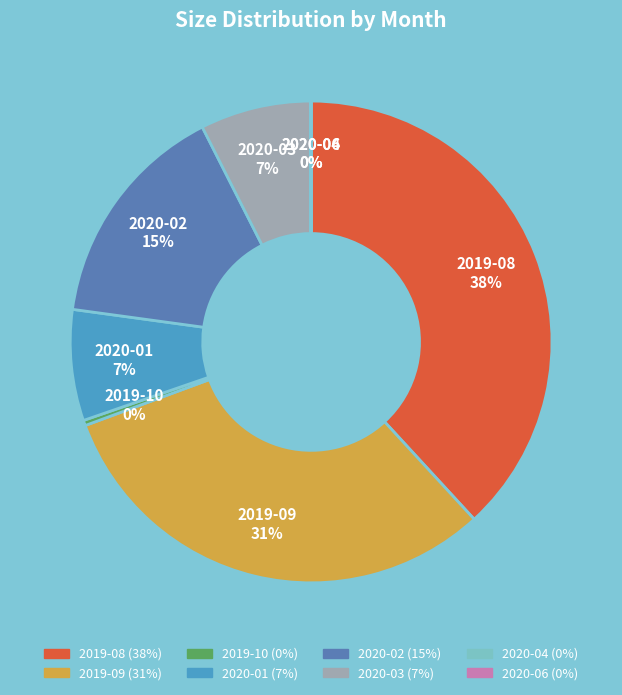

To the nearest percent, what is the difference between the 2020-02 and 2019-08 slice percentages?

23%